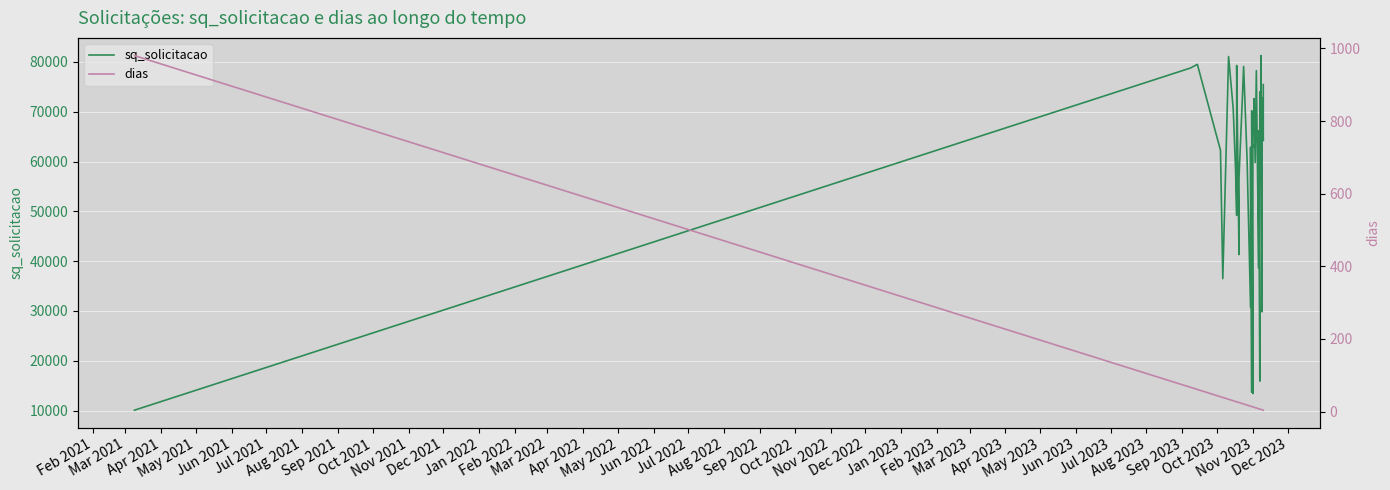

True or false: dias and sq_solicitacao intersect in this chart.

False